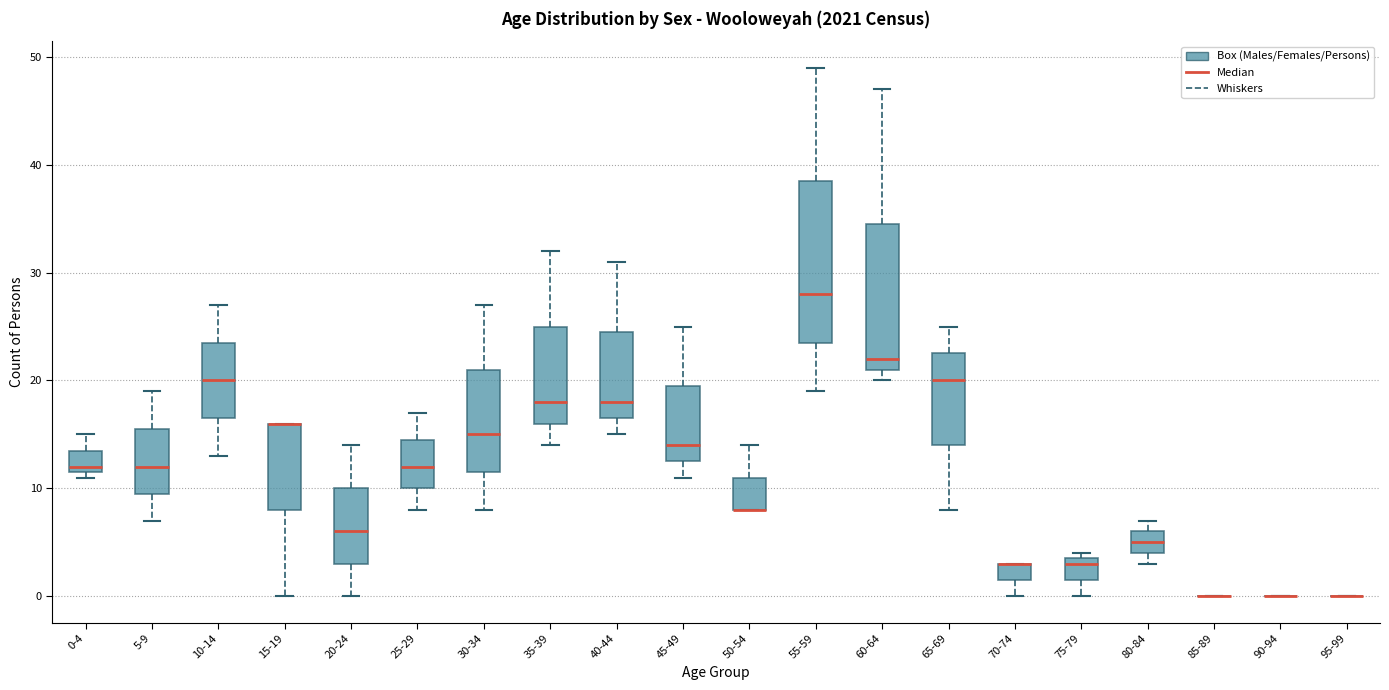

Where is the lower edge of the box for 45-49 on the y-axis? The values are not printed on the chart, so give them approximately, as read against the axis.

13